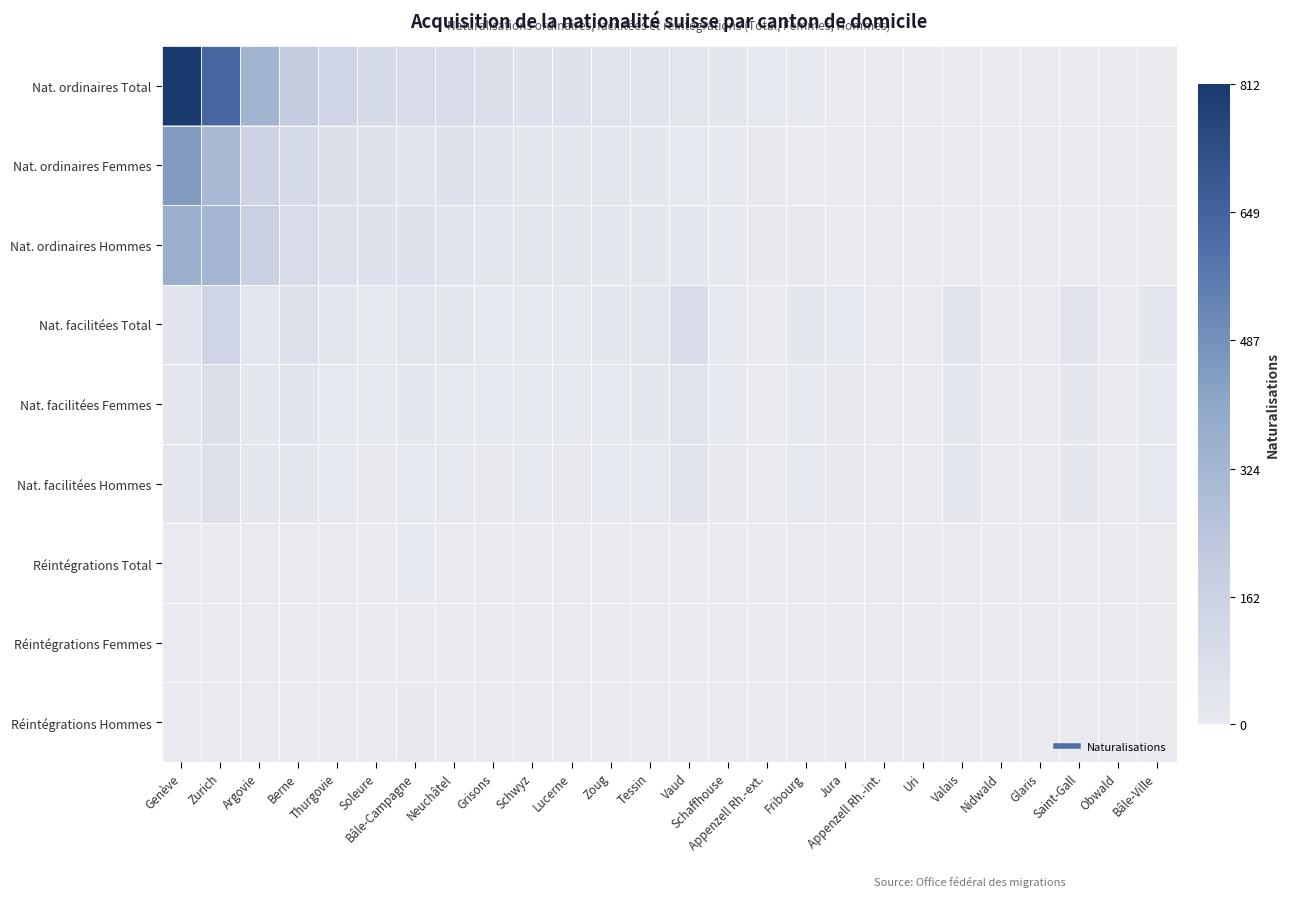

At how many categories does at least one series exceed 529?

2